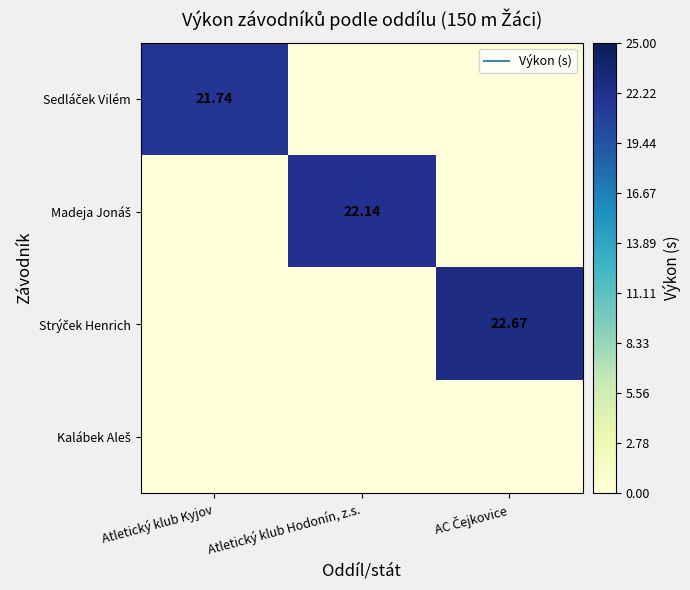

Is the value of Sedláček Vilém at Atletický klub Kyjov greater than the value of Madeja Jonáš at Atletický klub Kyjov?

Yes